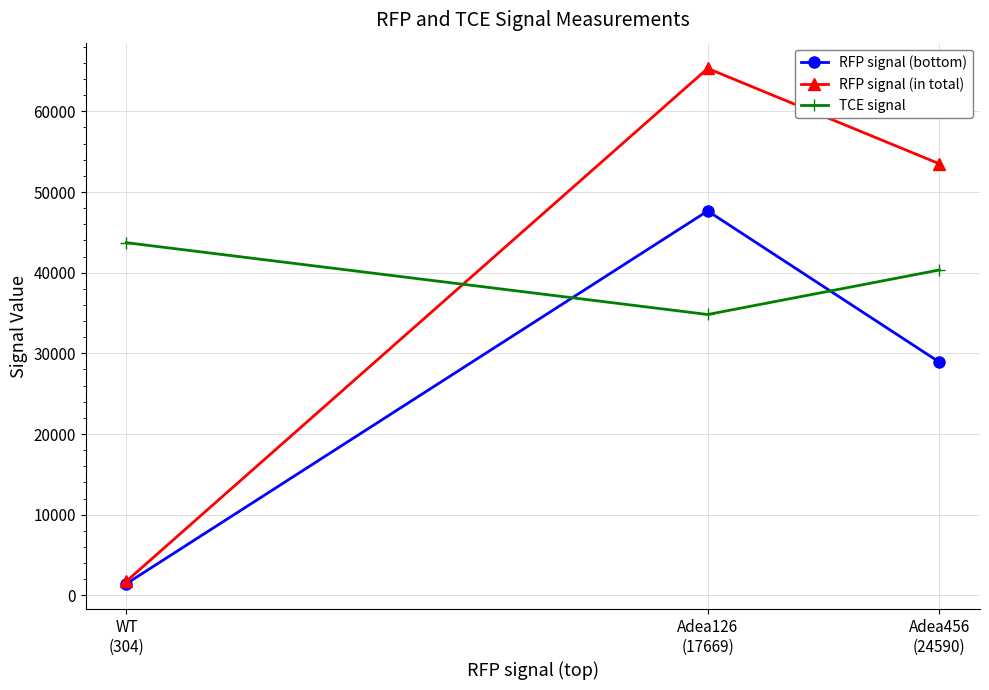

The RFP signal (bottom) series shows 47651 at Adea126
(17669). True or false?

True